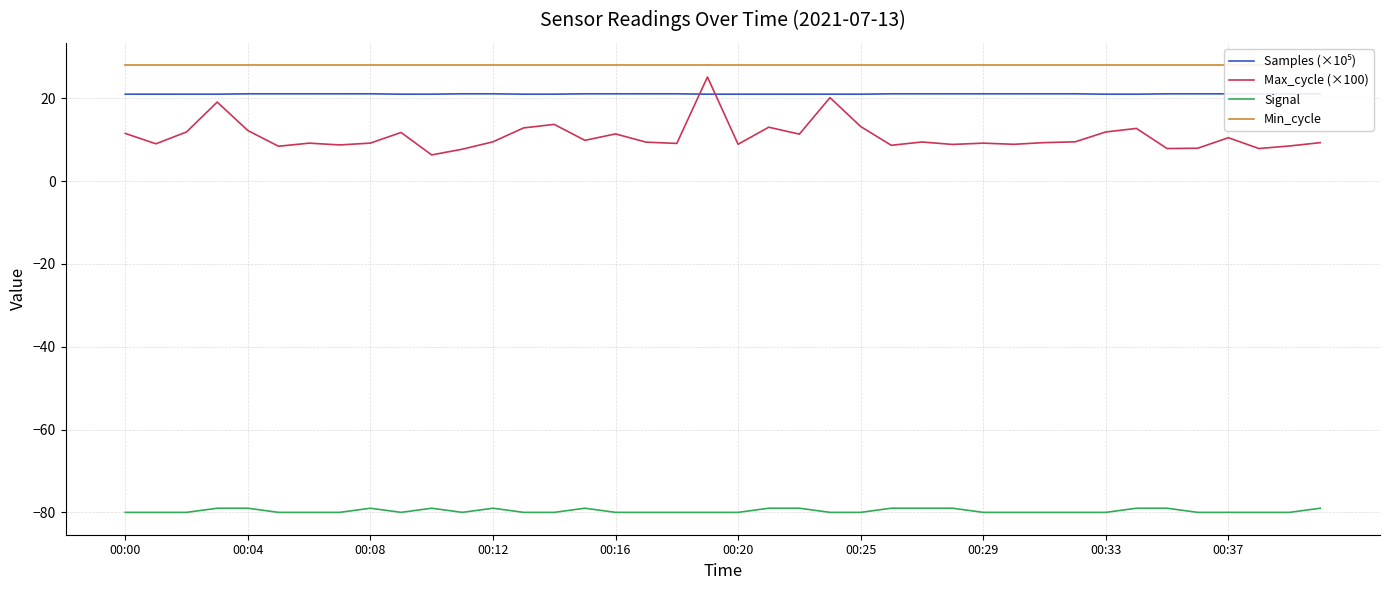

What is the sum of the Max_cycle (×100) values at 25 and 19?

33.8